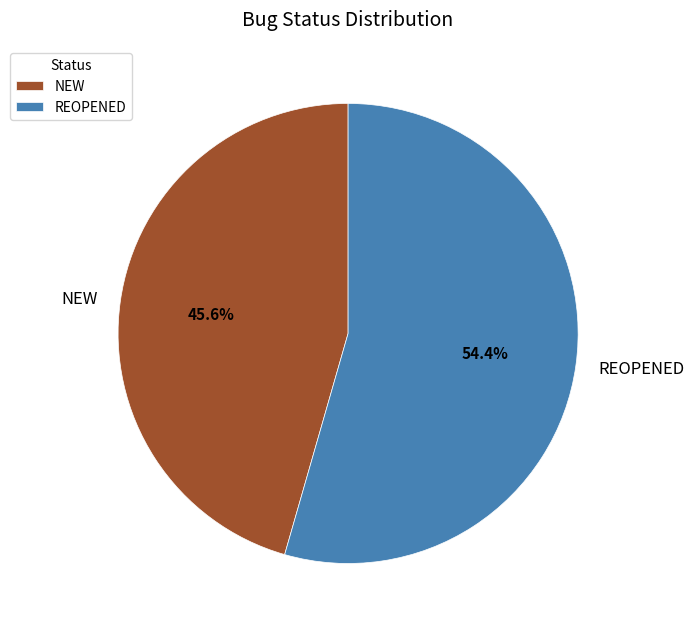

True or false: REOPENED accounts for 54% of the total.

True